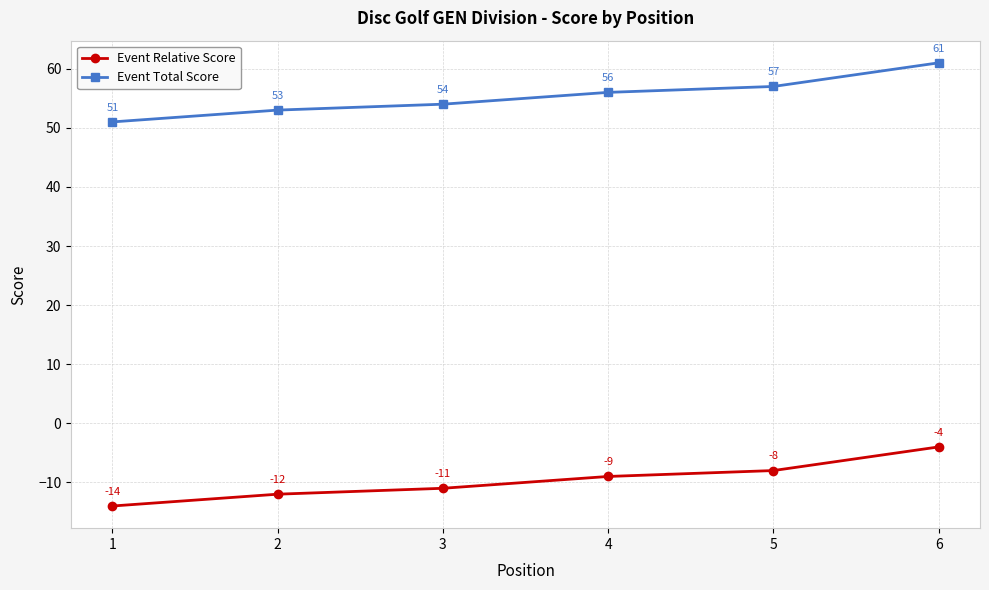

At which label does Event Relative Score first exceed -9?

5